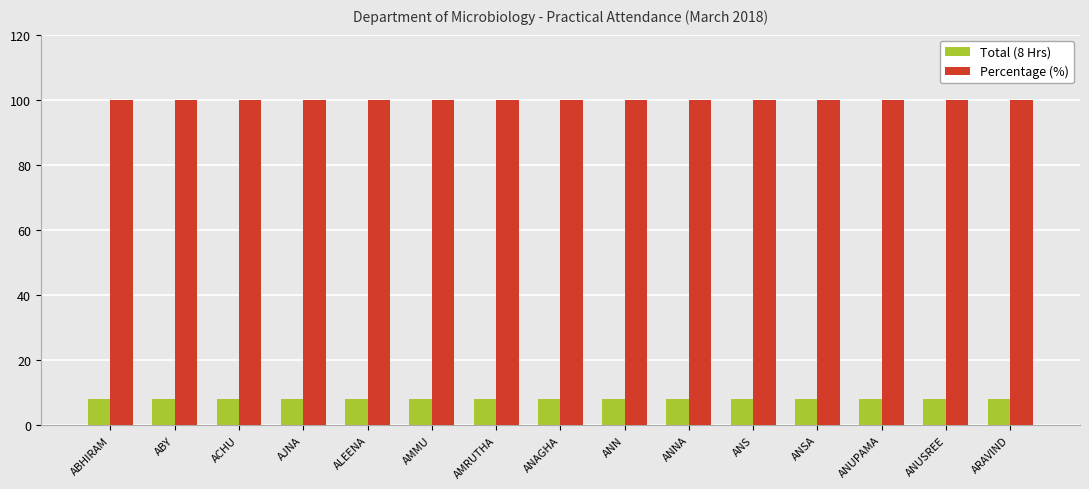

Reading left to right, list all the values displayed in this chart.

Total (8 Hrs): ABHIRAM=8	ABY=8	ACHU=8	AJNA=8	ALEENA=8	AMMU=8	AMRUTHA=8	ANAGHA=8	ANN=8	ANNA=8	ANS=8	ANSA=8	ANUPAMA=8	ANUSREE=8	ARAVIND=8
Percentage (%): ABHIRAM=100	ABY=100	ACHU=100	AJNA=100	ALEENA=100	AMMU=100	AMRUTHA=100	ANAGHA=100	ANN=100	ANNA=100	ANS=100	ANSA=100	ANUPAMA=100	ANUSREE=100	ARAVIND=100